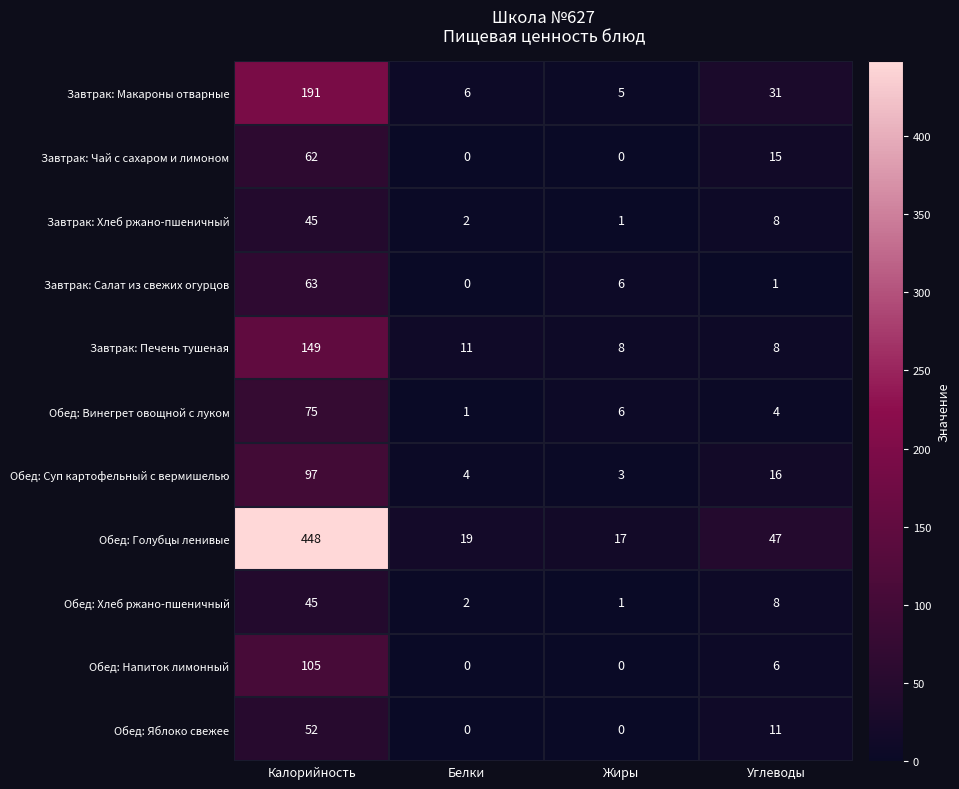

Which series has the largest range (max minus min)?

Обед: Голубцы ленивые